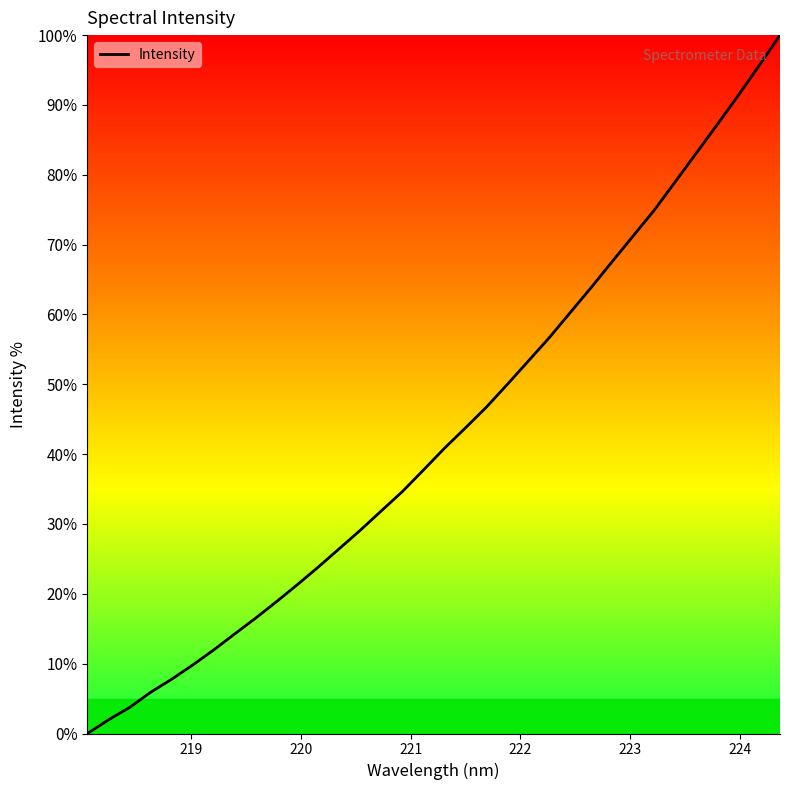

What is the greatest value displayed?

100.0